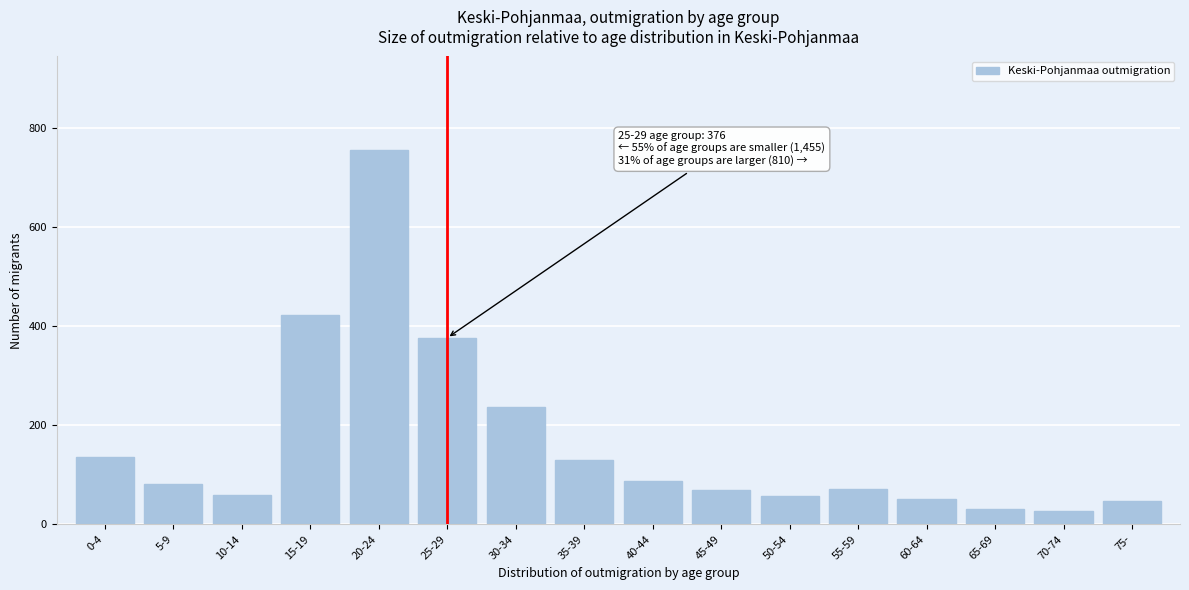

What is the value of the 7th bar from the left?

237